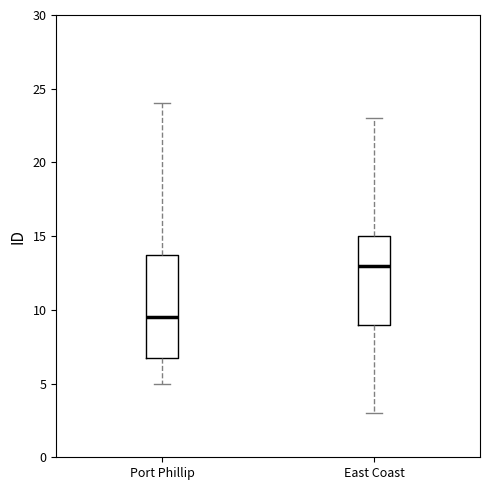

Reading left to right, read every box against the y-axis: the position of its median line, the range the box covers, and the ends of its whiskers. The values are not printed on the chart, so give them approximately, as read against the axis.

Port Phillip: median 9.5, box 7.0 to 14.0, whiskers 5.0 to 24.0
East Coast: median 13.0, box 9.0 to 15.0, whiskers 3.0 to 23.0